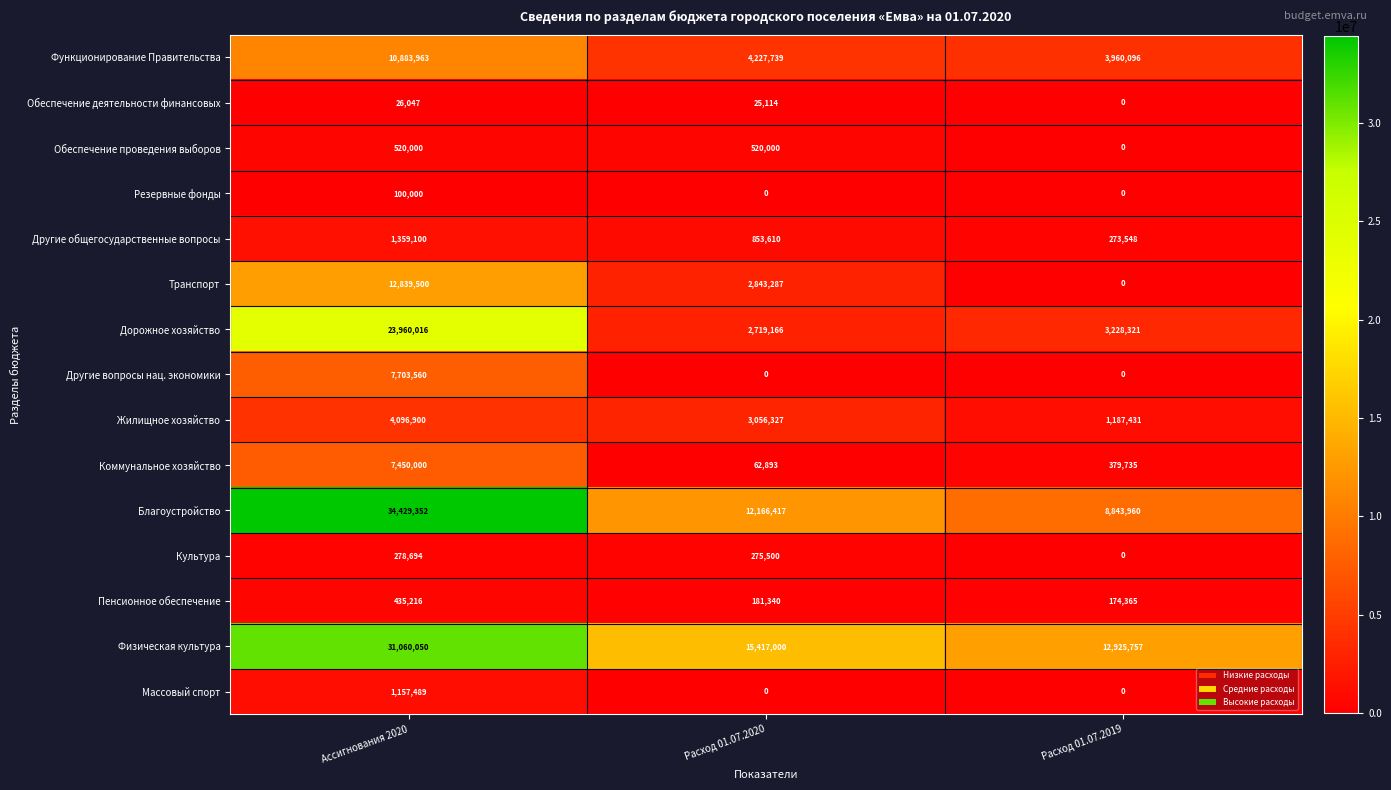

What is the difference between the maximum and minimum values in the Другие общегосударственные вопросы series?

1085552